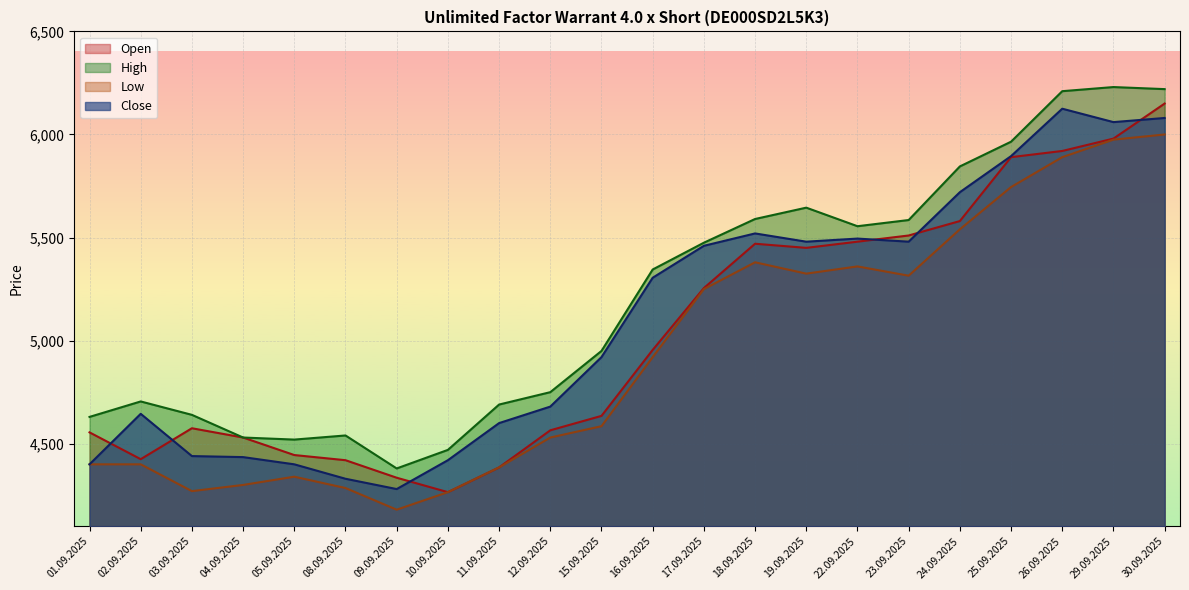

How many lines are shown in the chart?

4